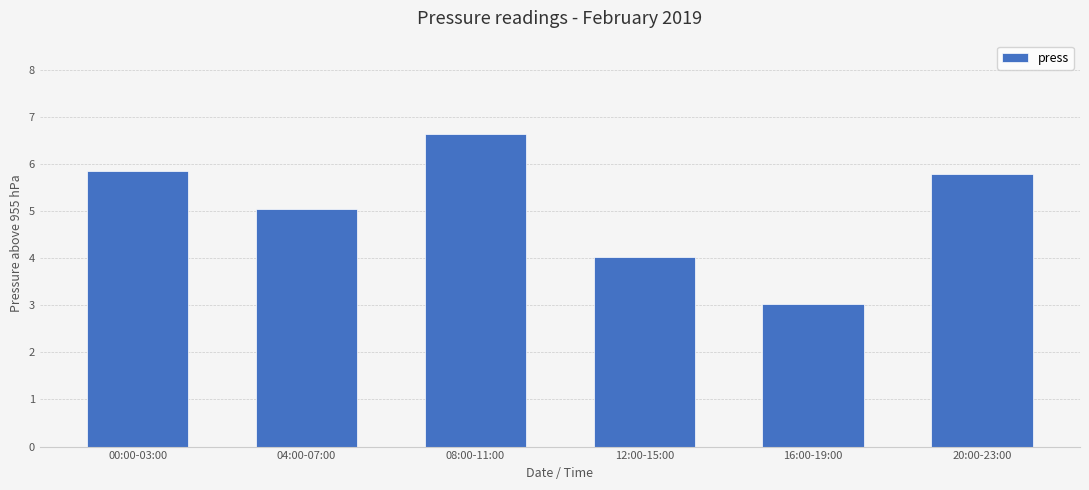

Rank the categories by value from highest to lowest.

08:00-11:00, 00:00-03:00, 20:00-23:00, 04:00-07:00, 12:00-15:00, 16:00-19:00